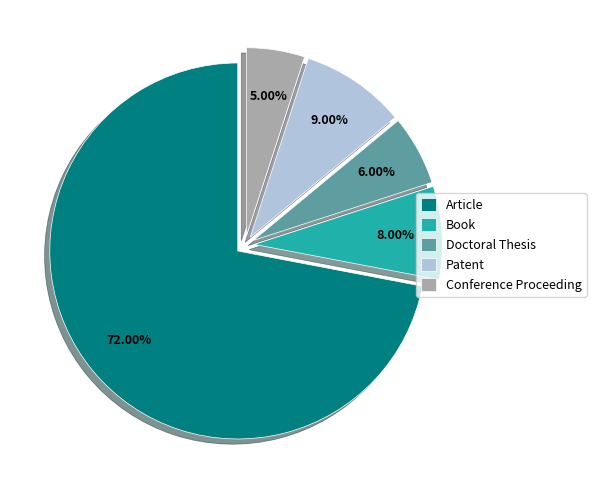

To the nearest percent, what is the combined percentage of Doctoral Thesis and Conference Proceeding?

11%